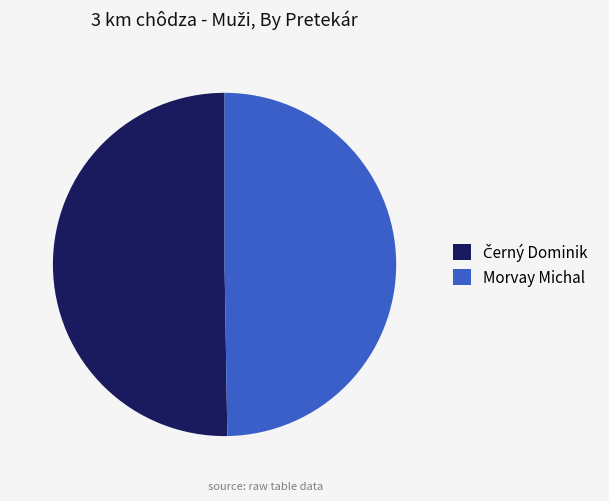

The Morvay Michal slice represents 38% of the pie. True or false?

False